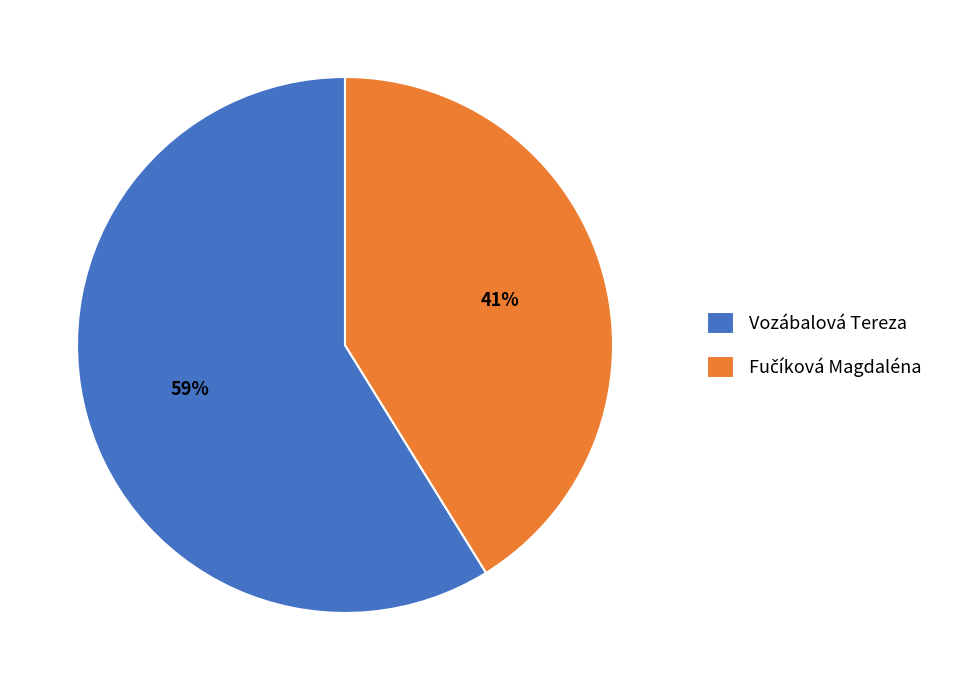

Which category has the biggest portion of the pie?

Vozábalová Tereza